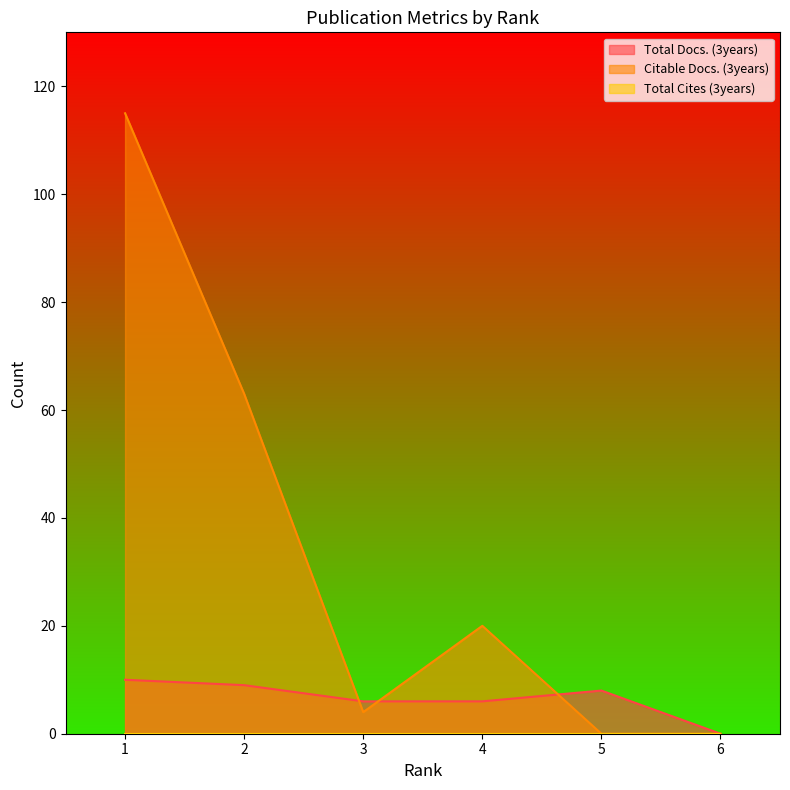

Between which two adjacent categories do Total Docs. (3years) and Citable Docs. (3years) first intersect?

2 and 3